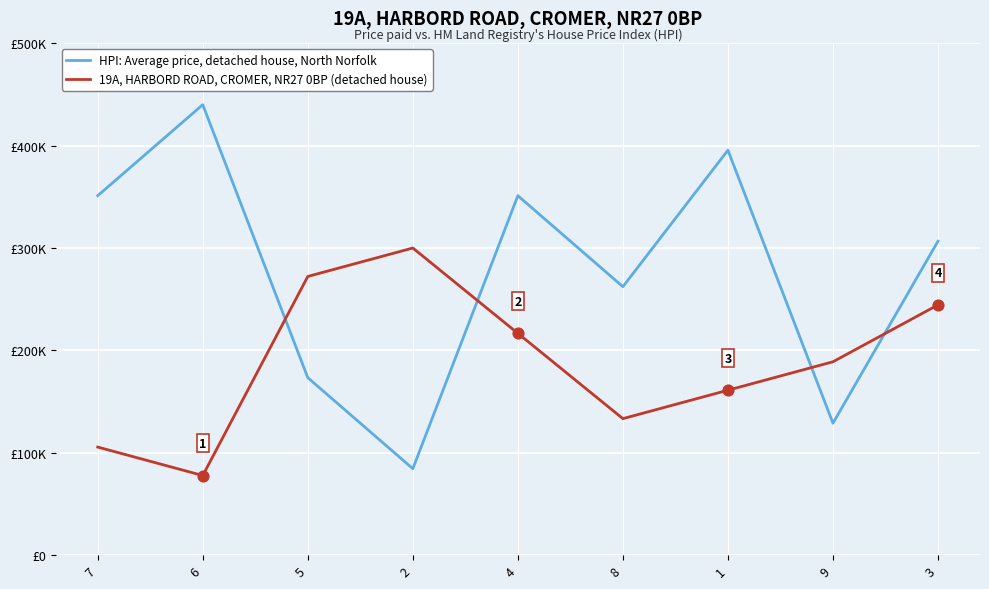

What are all the series names shown in the legend?

HPI: Average price, detached house, North Norfolk, 19A, HARBORD ROAD, CROMER, NR27 0BP (detached house)